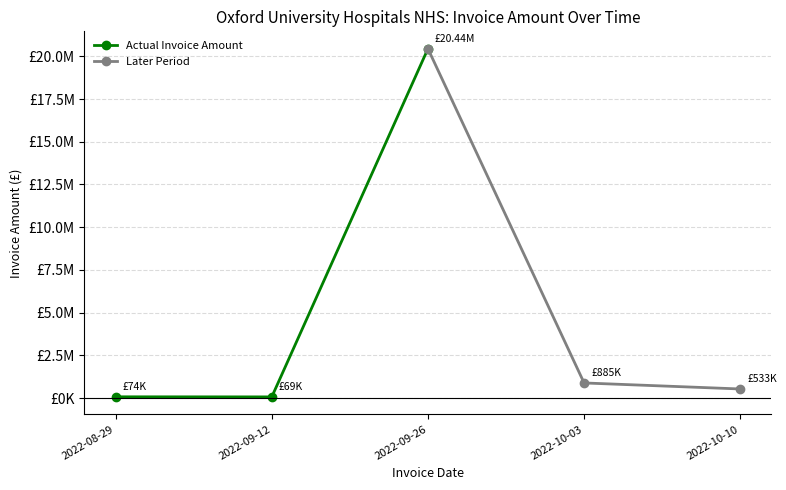

What is the sum of all Actual Invoice Amount values?

20586392.1